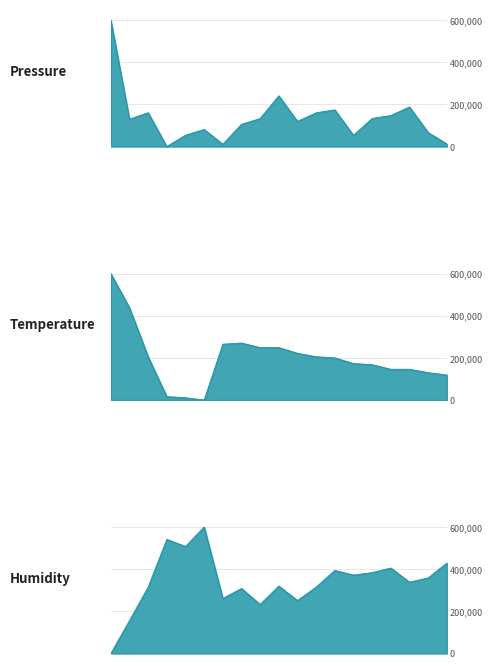

True or false: pressure has a value of 119122.3 at 10.

True